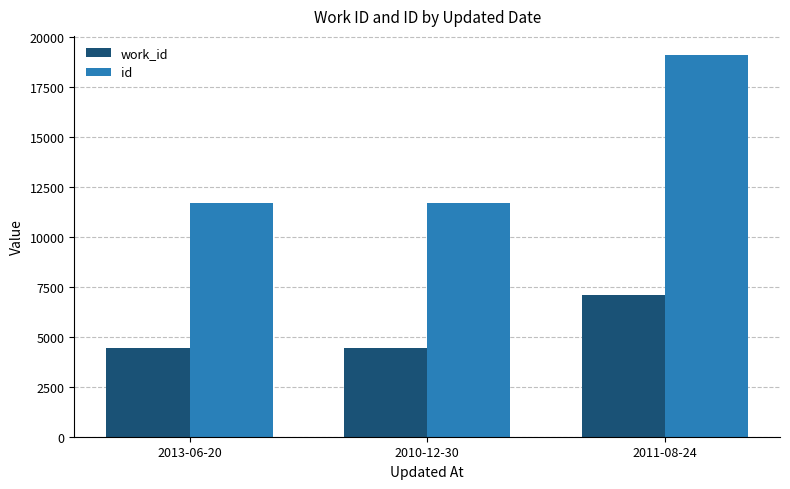

At which label does work_id reach its peak?

2011-08-24